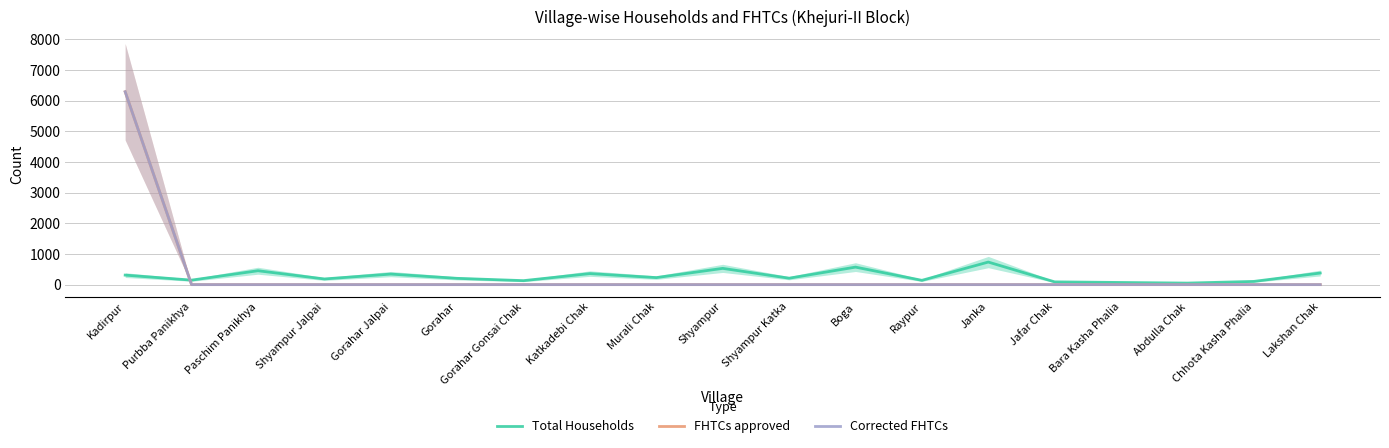

At which label is Total Households closest to 393?

Lakshan Chak